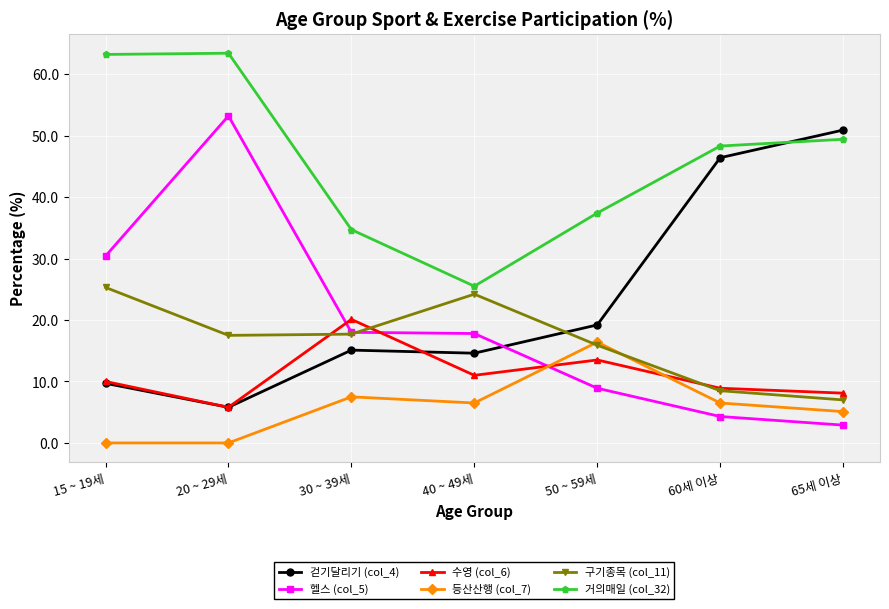

True or false: 등산산행 (col_7) and 걷기달리기 (col_4) cross at least once.

False